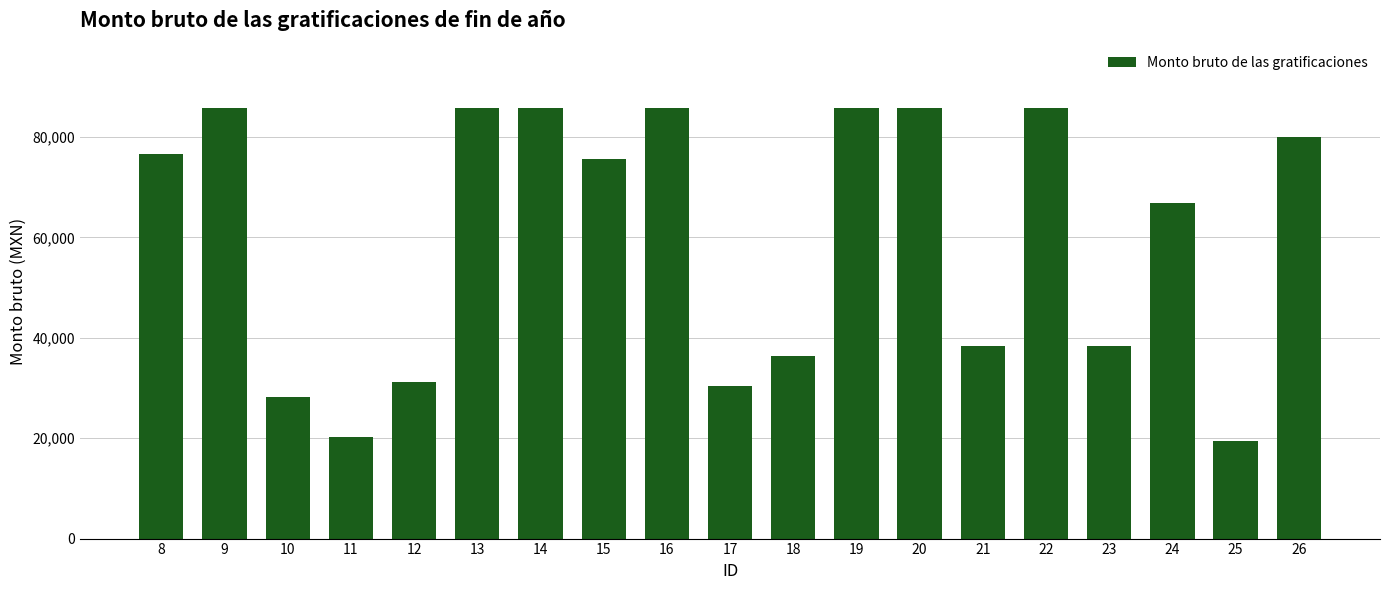

Read the value at 21.

38280.0